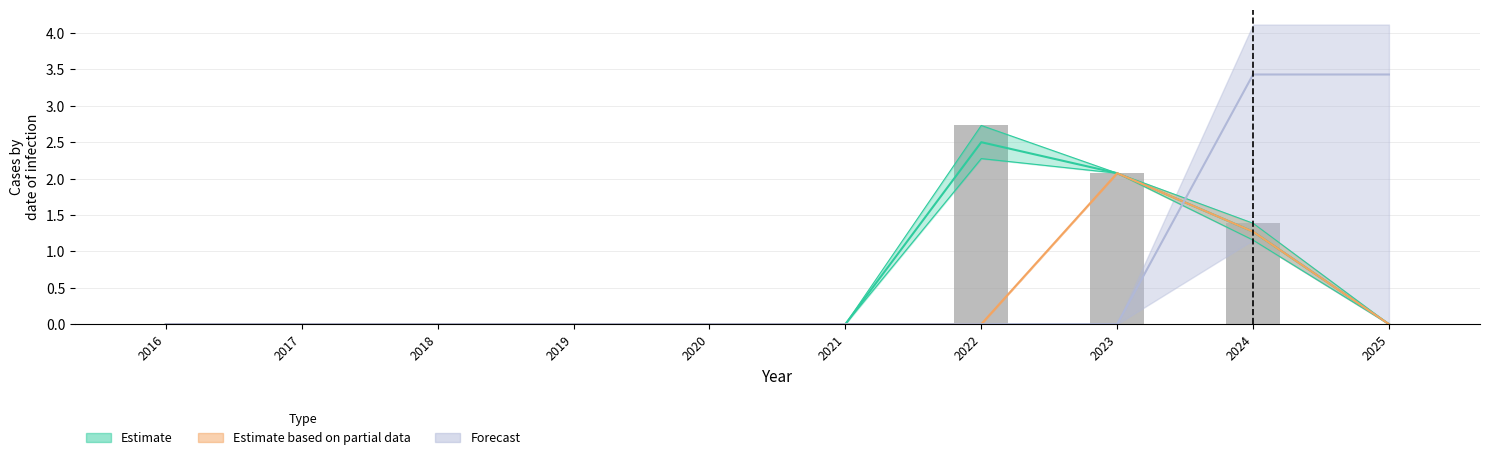

How many values are above zero?

3